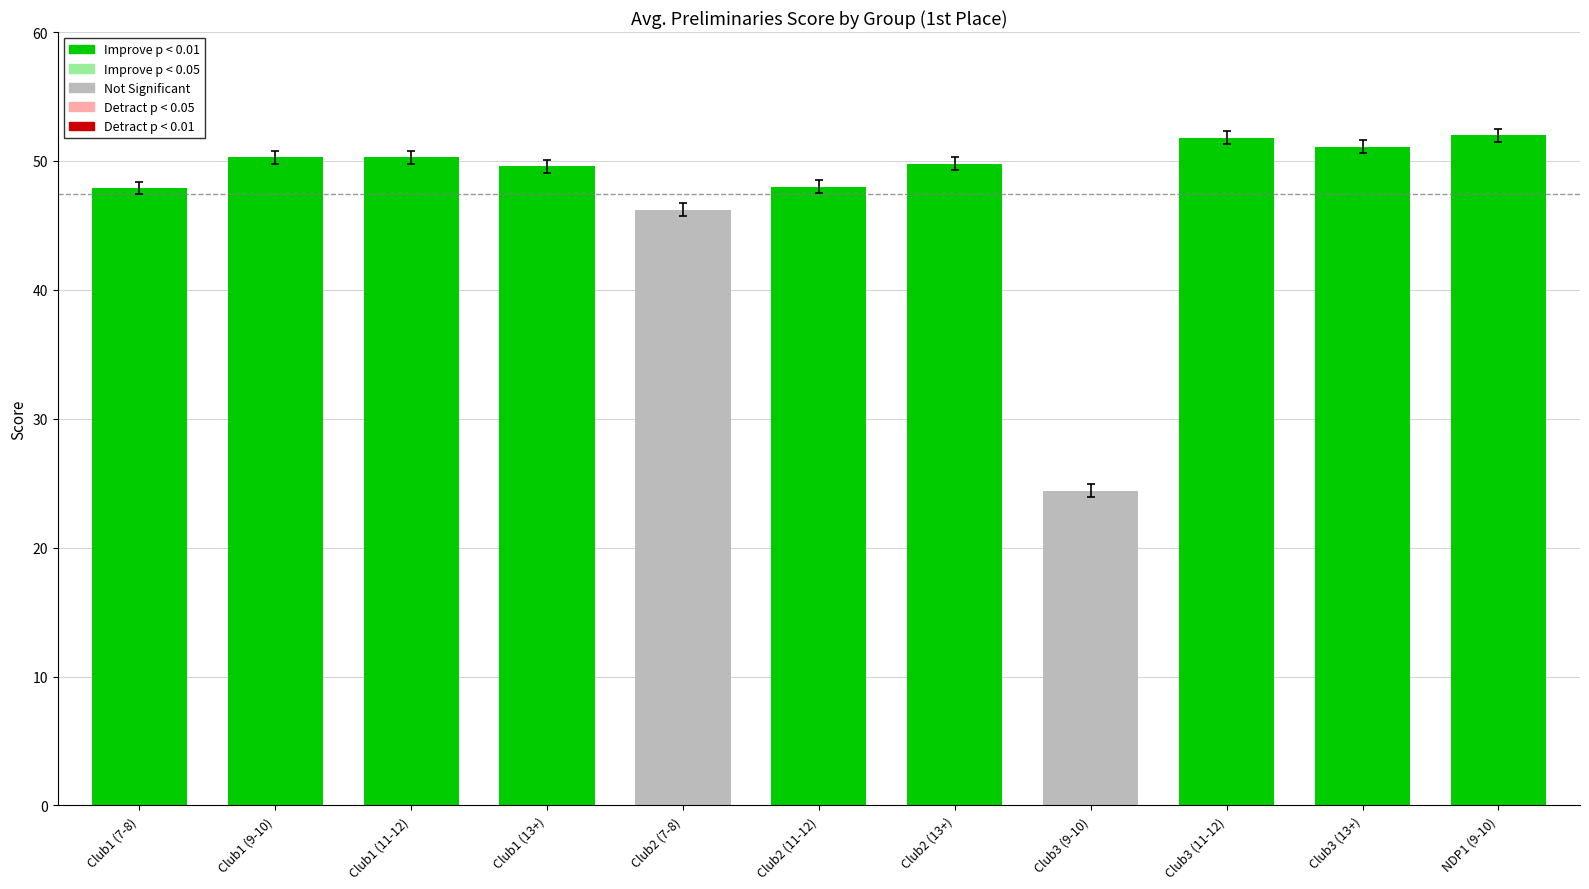

At which label does the data first exceed 49?

Club1 (9-10)